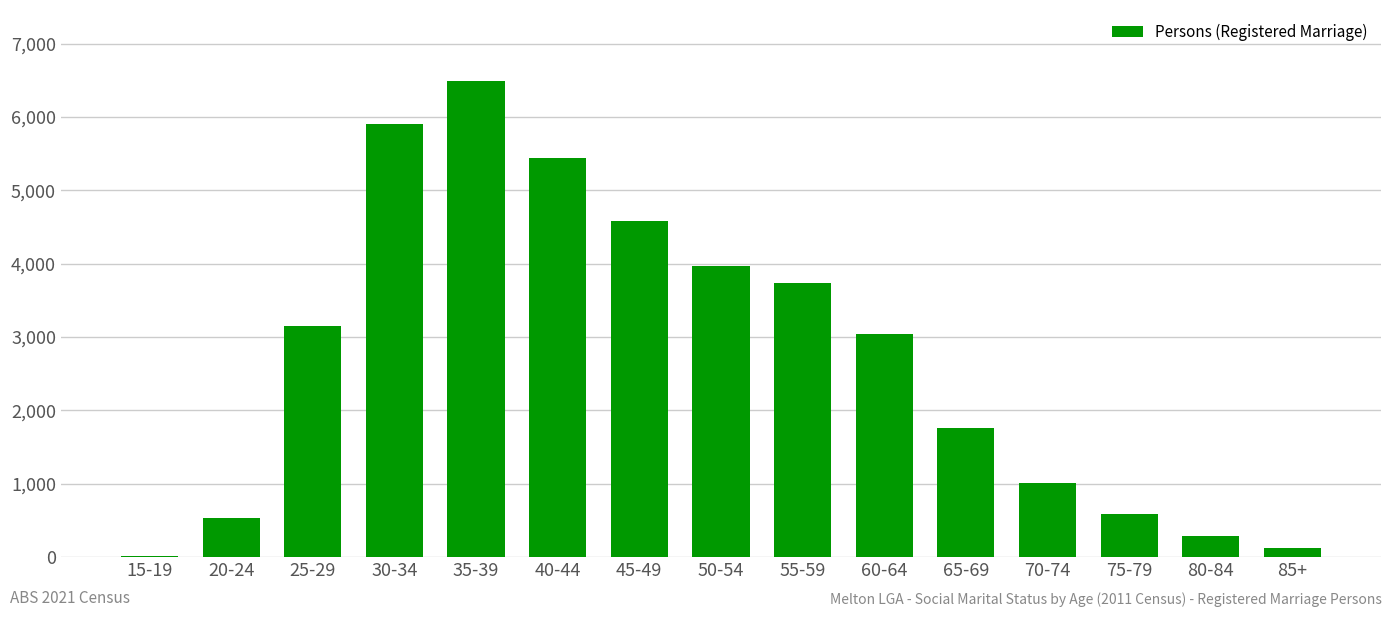

True or false: the data shows 3963 at 50-54.

True